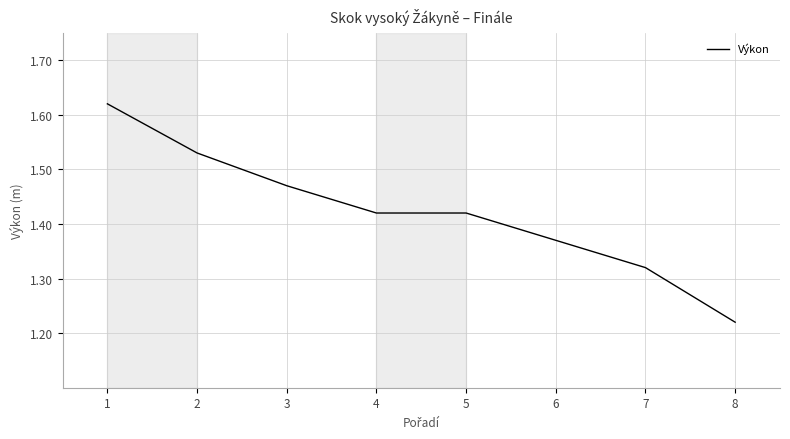

Where is the data nearest to the value 1?

8